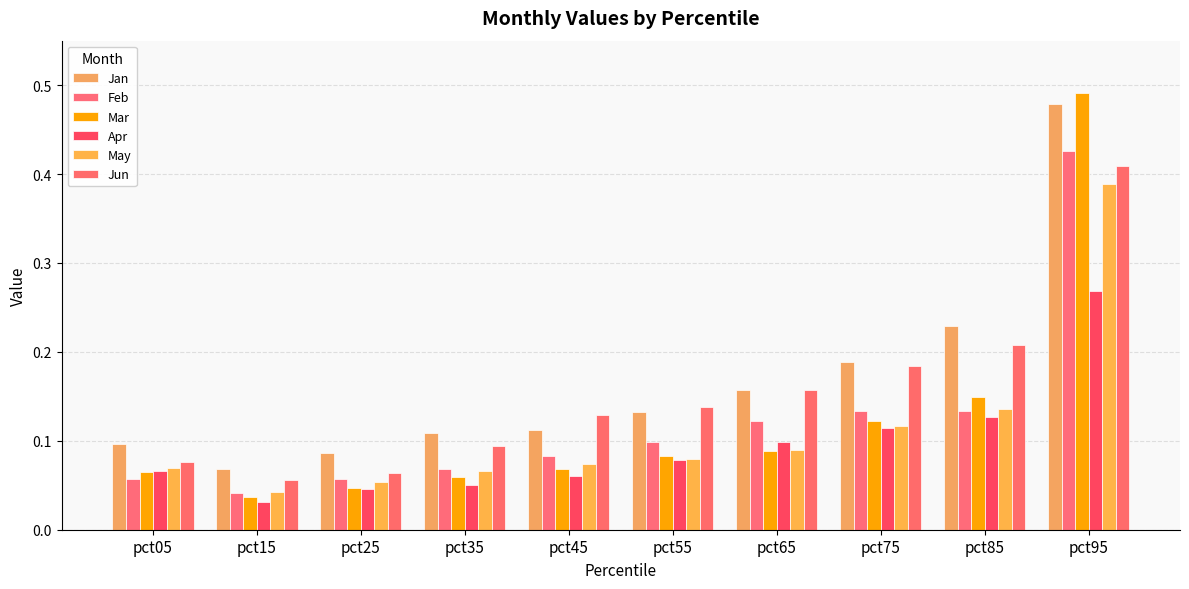

True or false: Mar has a value of 0.1 at pct35.

True